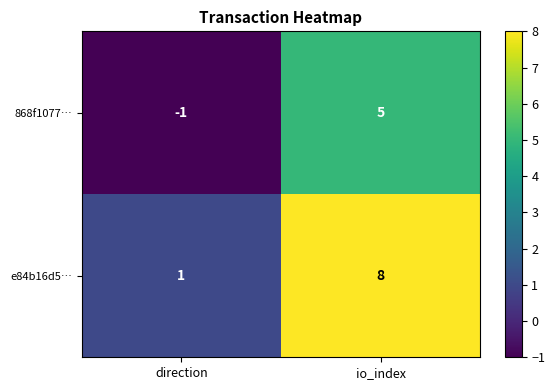

Which series has the largest range (max minus min)?

e84b16d5…